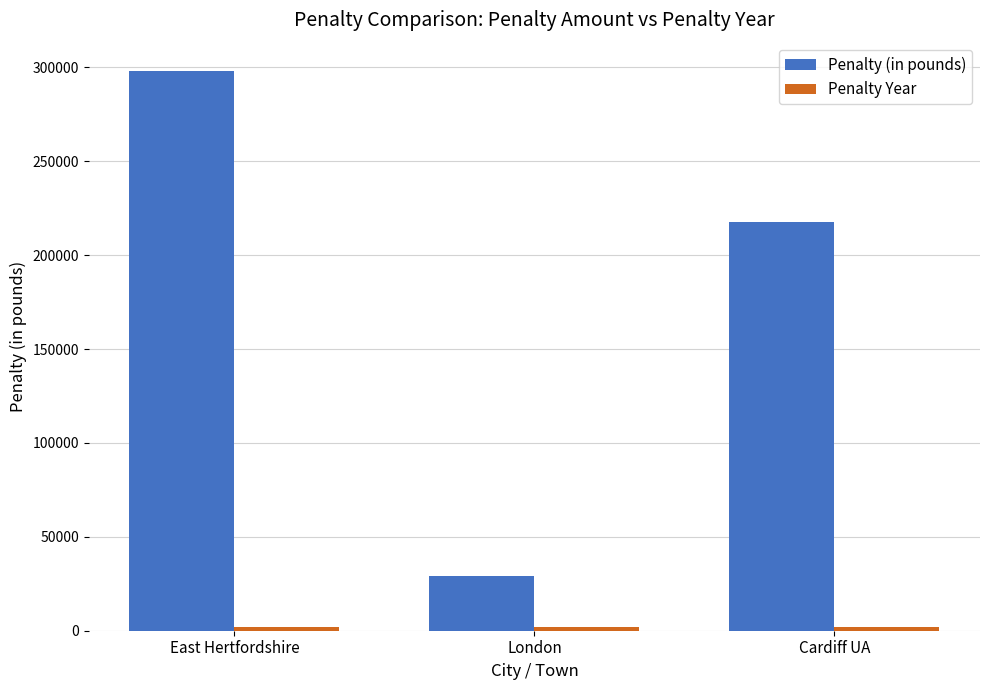

Rank the categories by Penalty (in pounds) value from lowest to highest.

London, Cardiff UA, East Hertfordshire